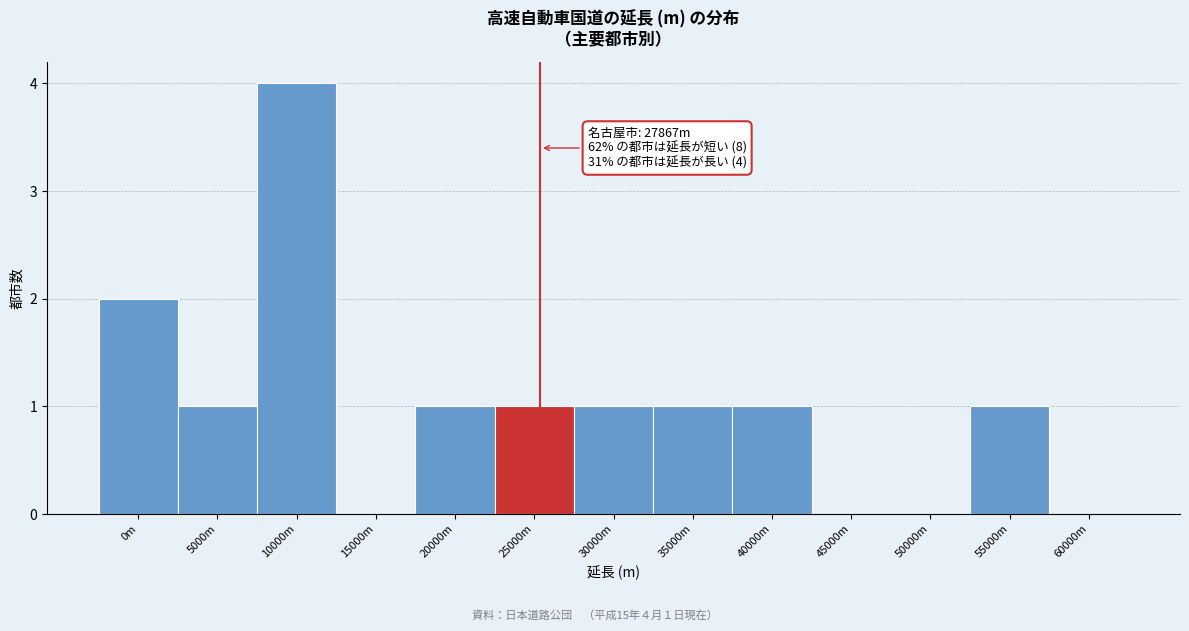

Reading right to left, what are all the values shown in this chart?

60000m=0	55000m=1	50000m=0	45000m=0	40000m=1	35000m=1	30000m=1	25000m=1	20000m=1	15000m=0	10000m=4	5000m=1	0m=2